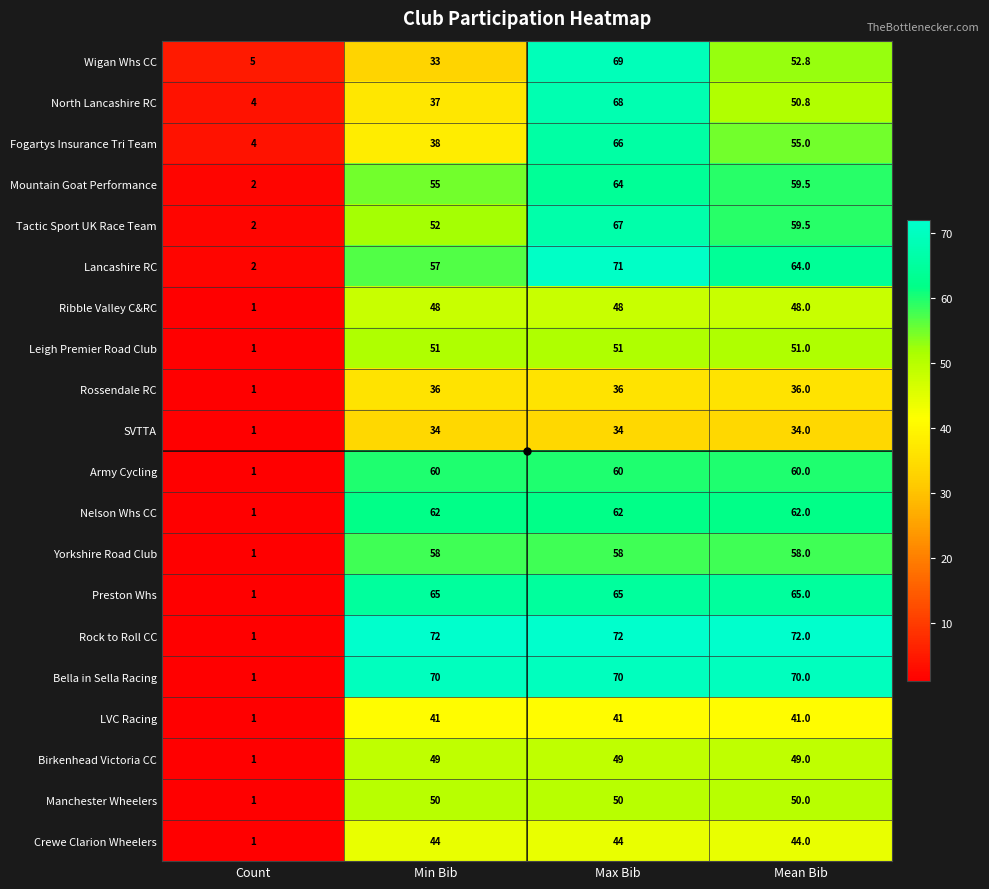

What is the maximum value shown in the chart?

72.0